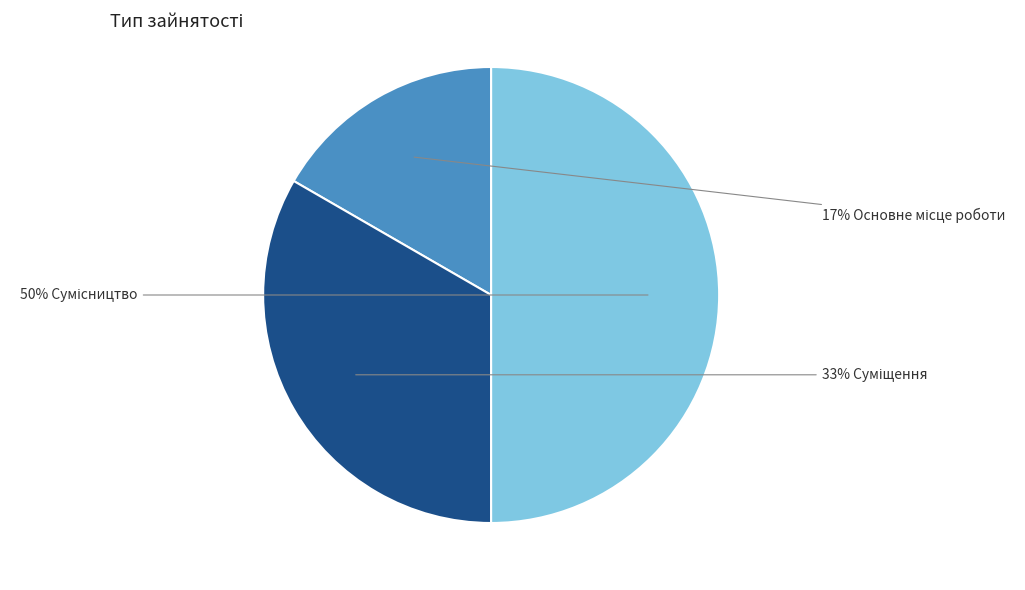

To the nearest percent, what is the difference between the largest and smallest slice percentages?

33%